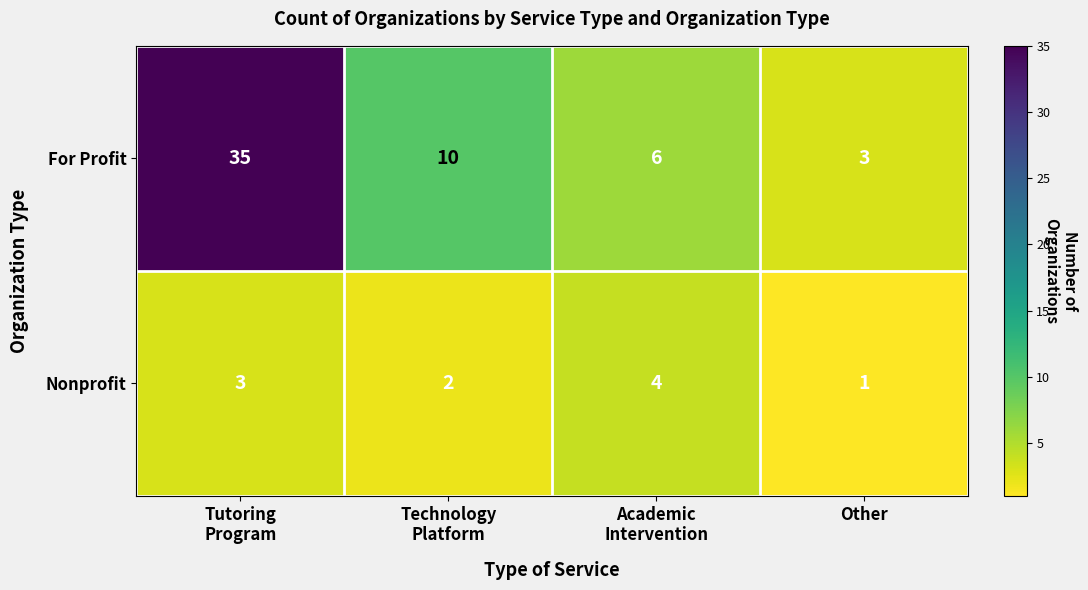

What is the difference between the maximum and minimum values in the For Profit series?

32